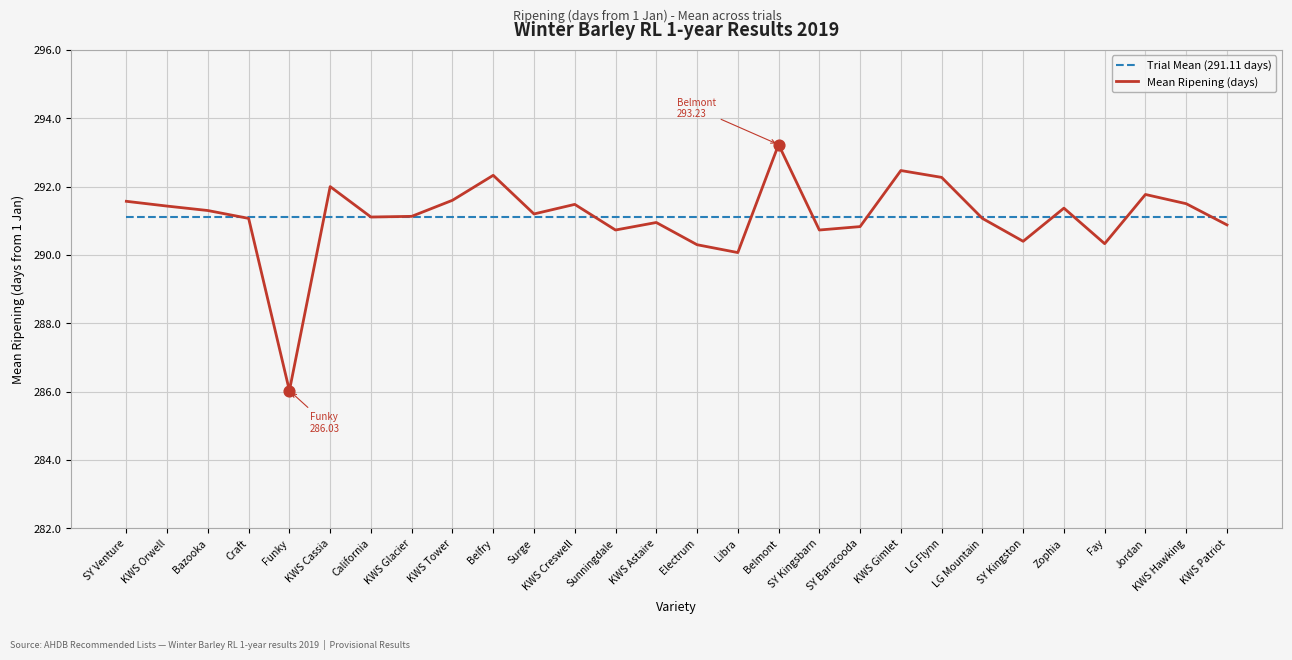

What are all the series names shown in the legend?

Trial Mean (291.11 days), Mean Ripening (days)